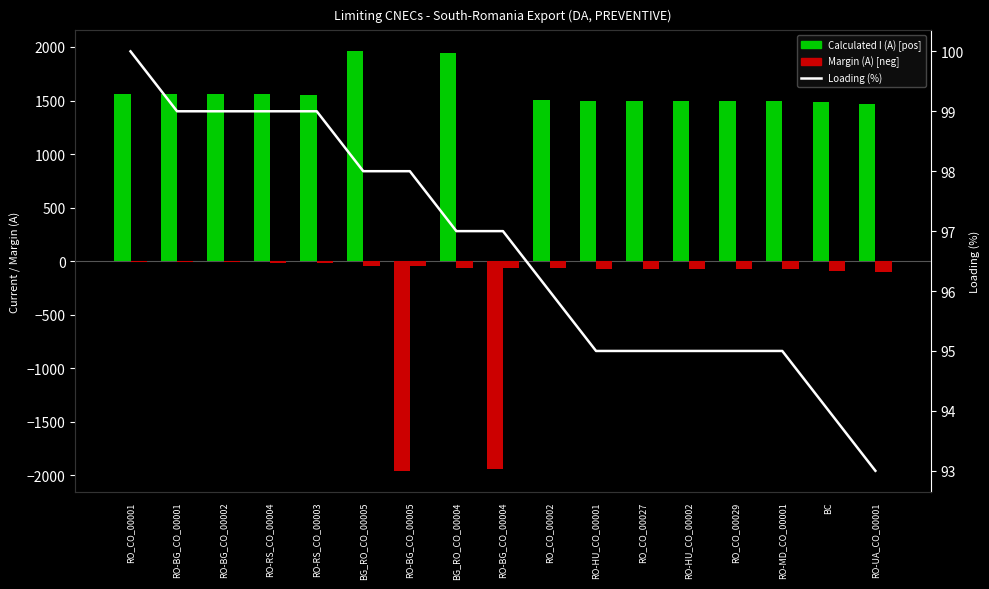

What position from the right is RO-HU_CO_00002?

5